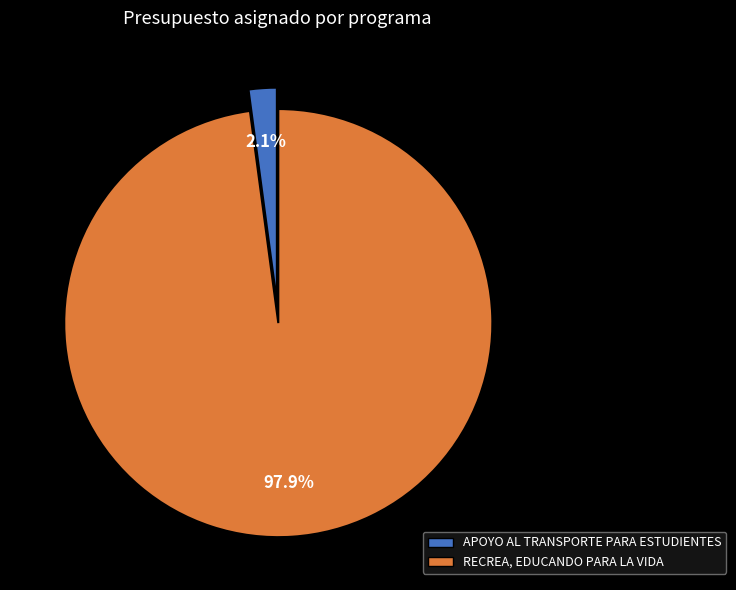

To the nearest percent, what is the difference between the RECREA, EDUCANDO PARA LA VIDA and APOYO AL TRANSPORTE PARA ESTUDIENTES slice percentages?

96%